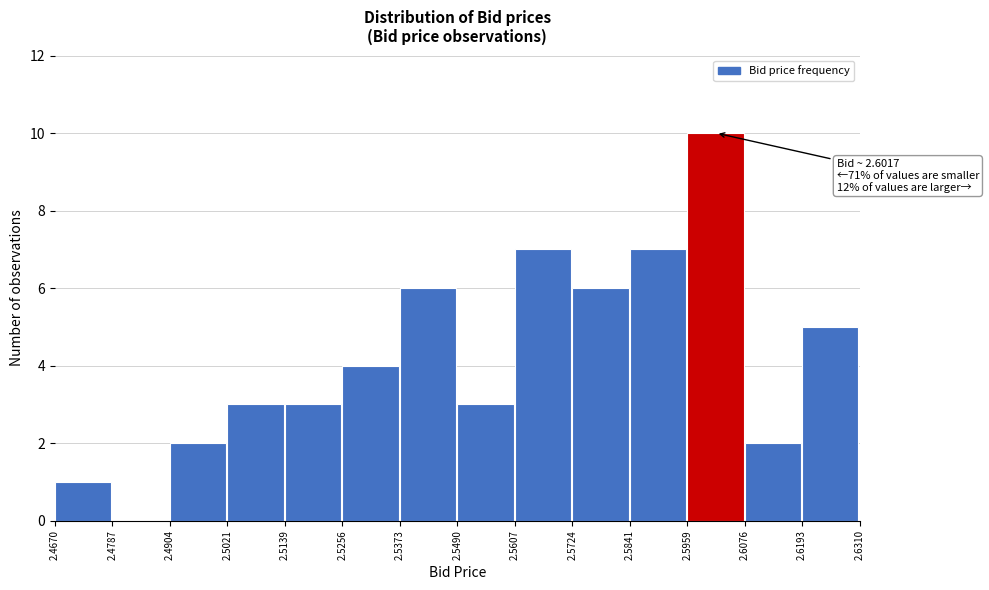

Which range on the x-axis has the tallest bar?

2.5959 to 2.6076